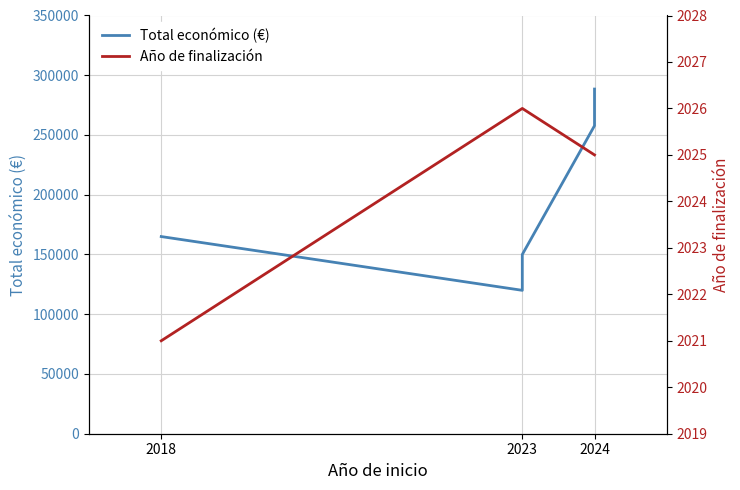

Reading left to right, list all the values displayed in this chart.

Total económico (€): 165000	120000	120000	150000	150000	257770	262608	288442
Año de finalización: 2021	2026	2026	2026	2026	2025	2025	2025